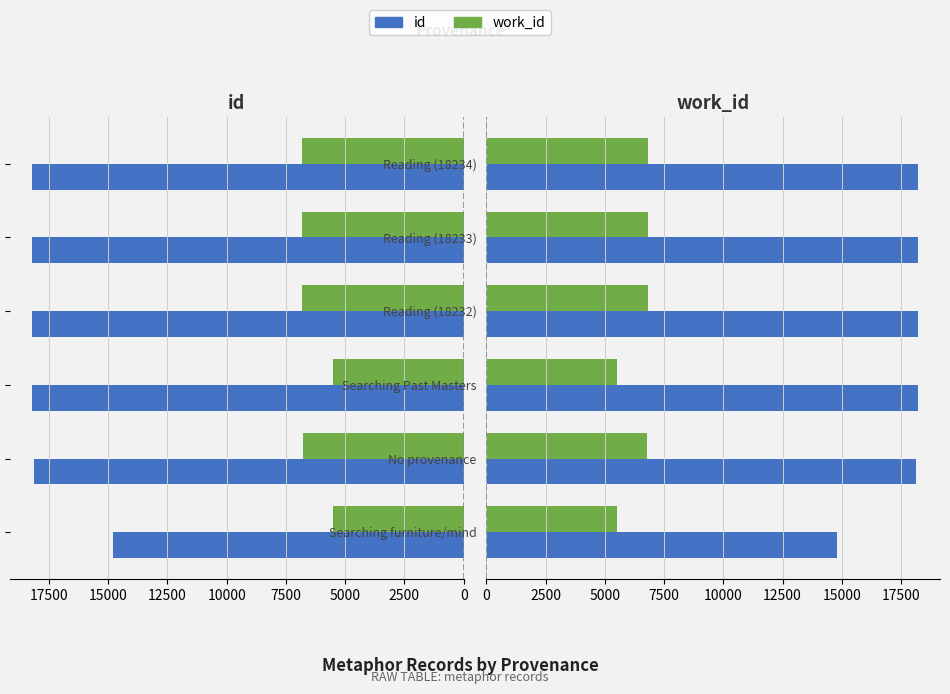

Rank the series by their maximum value, from lowest to highest.

work_id, id